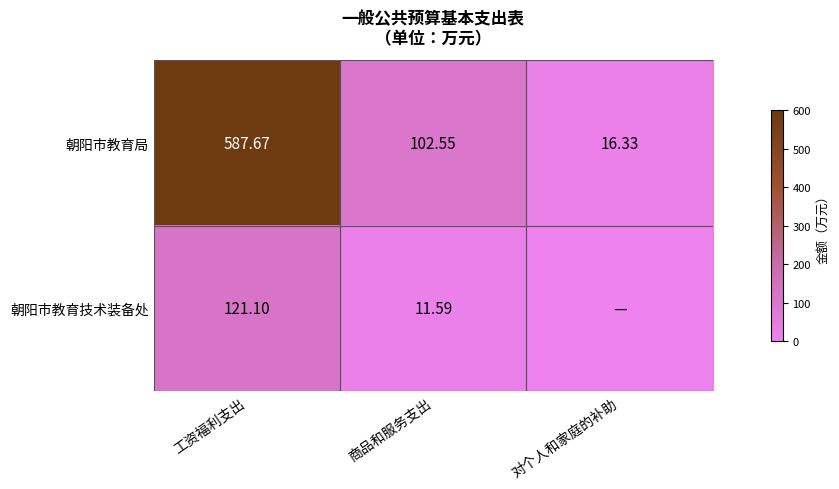

Which series changed the most between 工资福利支出 and 商品和服务支出?

朝阳市教育局